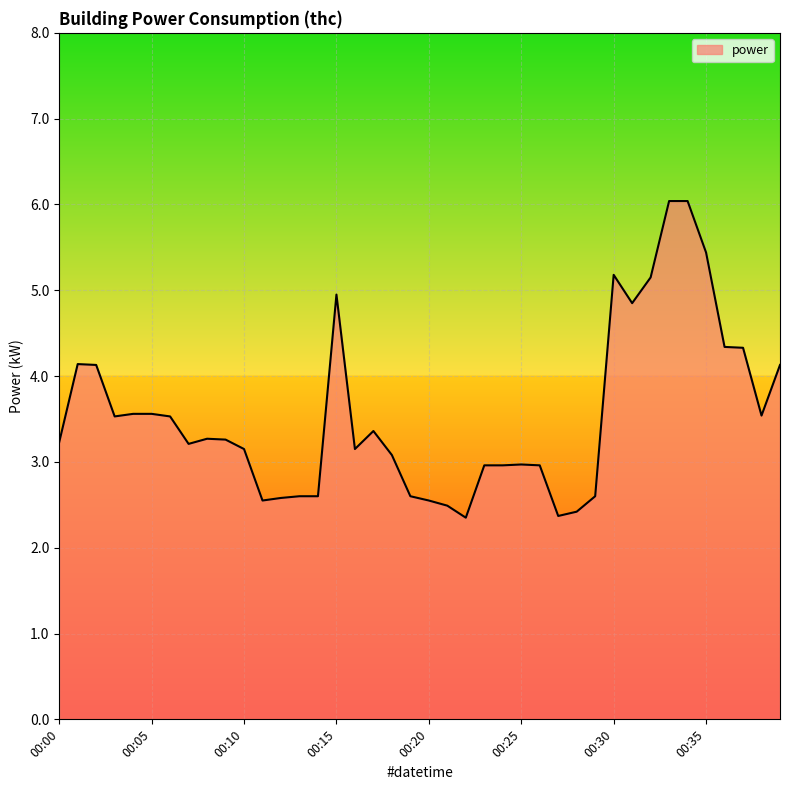

What is the difference between the maximum and minimum values?

3.7